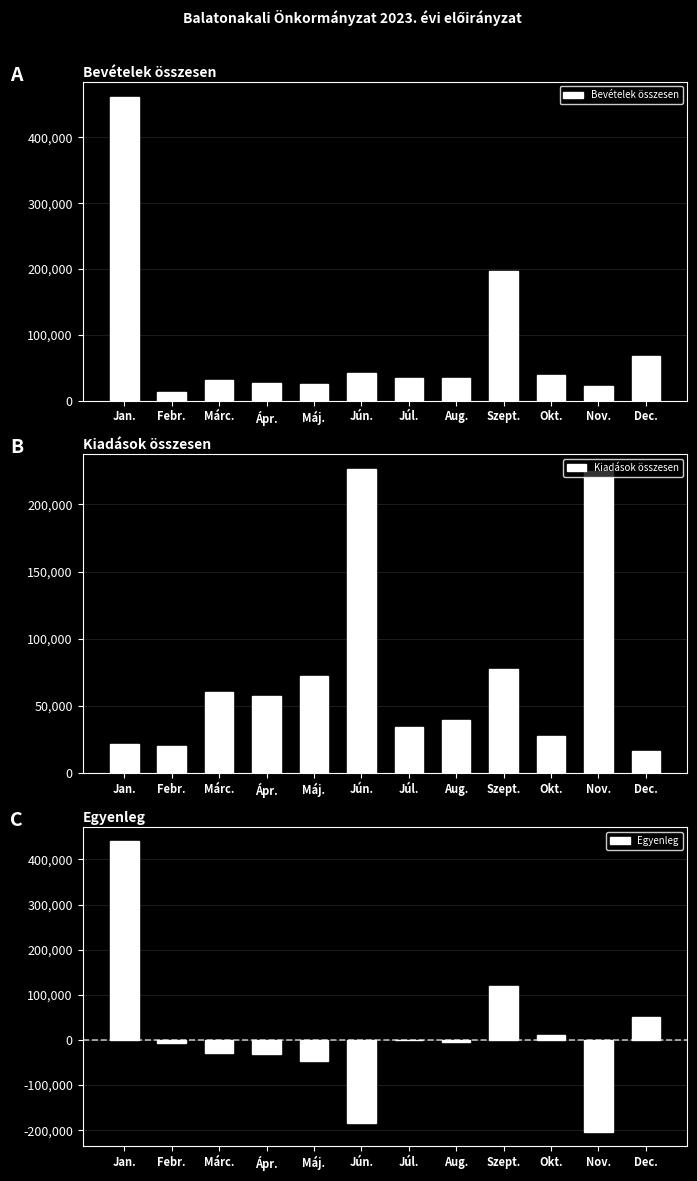

Which series has the largest total across all categories?

Bevételek összesen